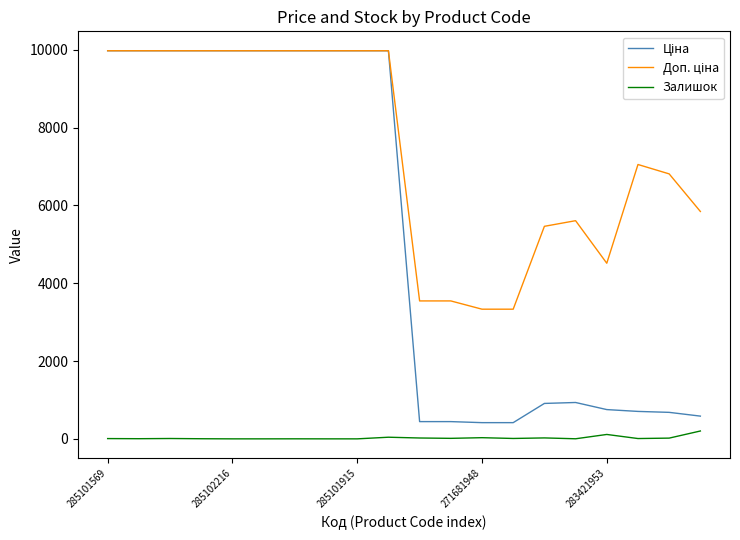

What is the greatest value displayed?

9975.0